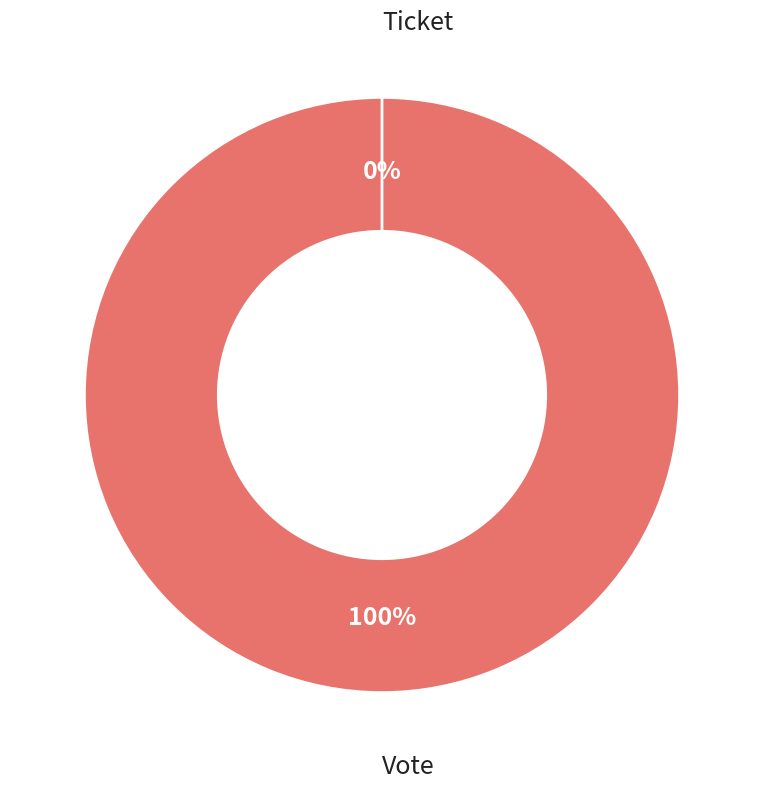

Is there any slice that represents more than half of the pie?

Yes